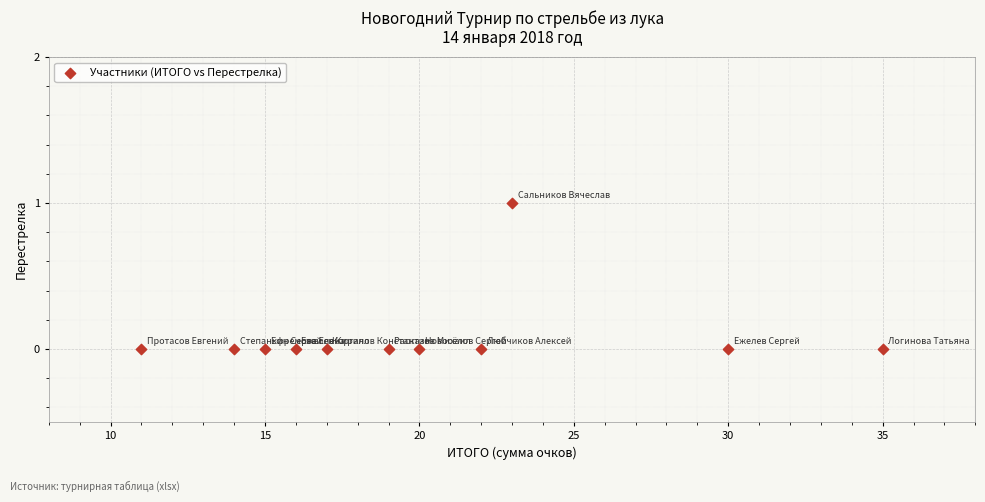

What is the average X value?

20